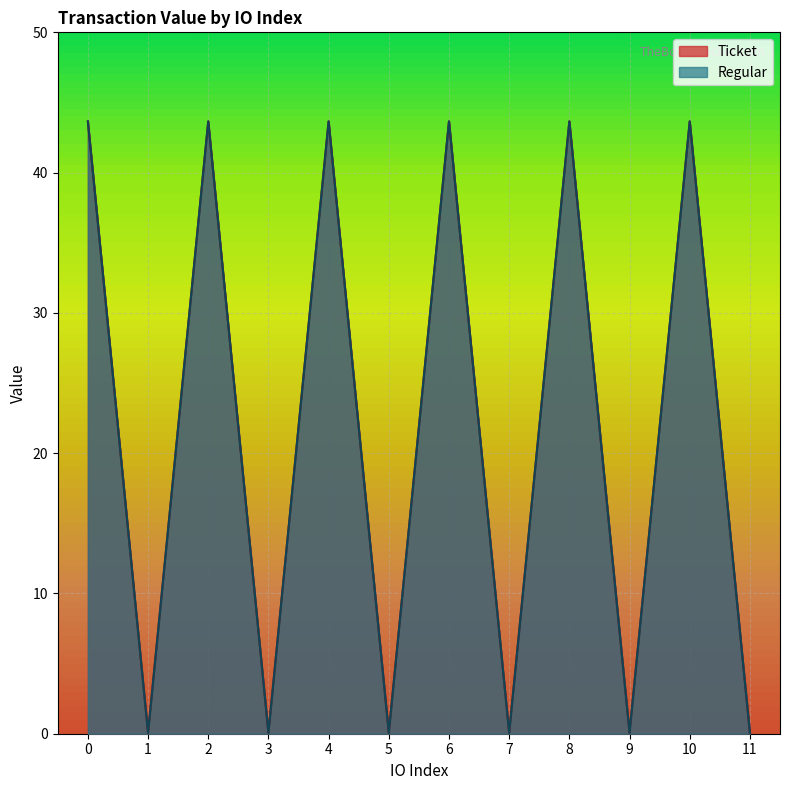

Between 5 and 10, which series saw the biggest shift?

Ticket